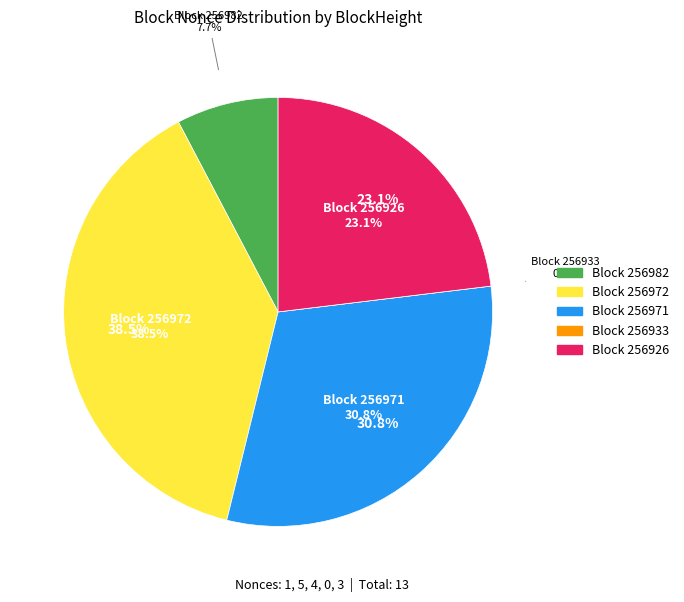

Which category has the smallest portion of the pie?

256933